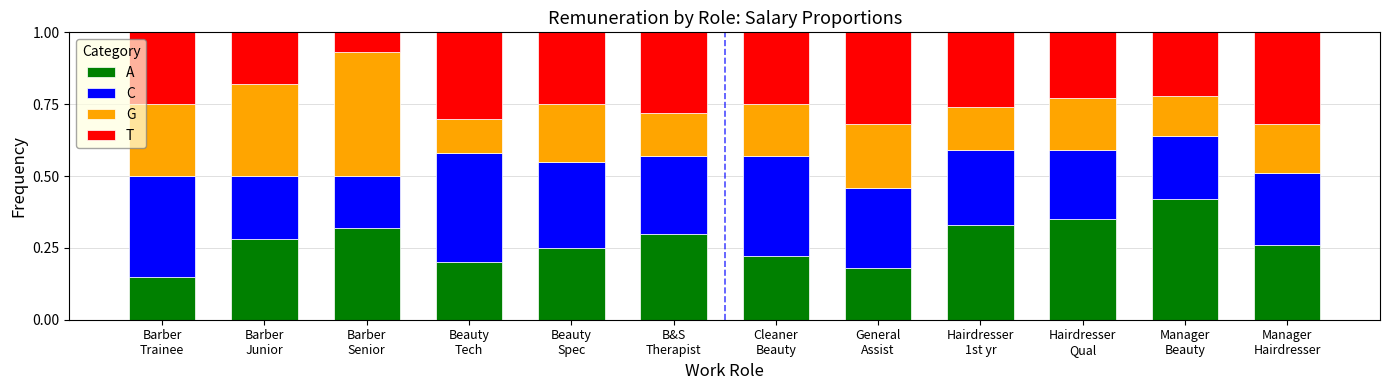

What are all the series names shown in the legend?

A, C, G, T